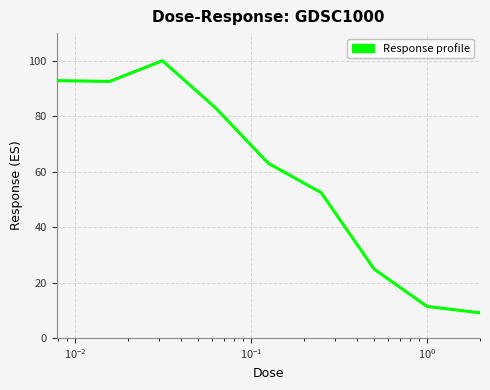

What is the difference between the maximum and minimum values?

91.0